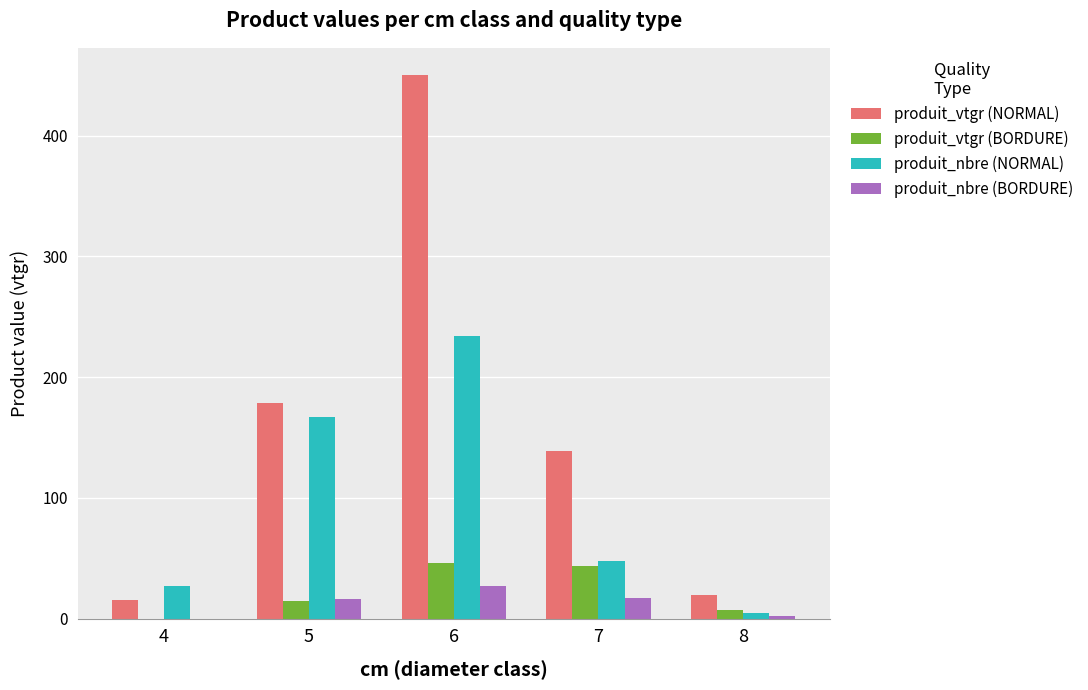

Between 6 and 8, which series saw the biggest shift?

produit_vtgr (NORMAL)